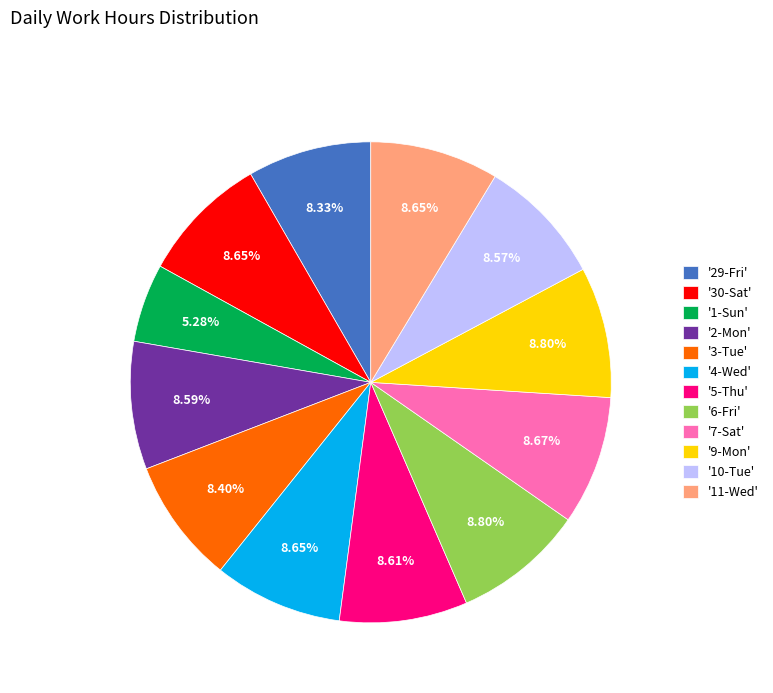

Which has a higher value, '4-Wed' or '1-Sun'?

'4-Wed'